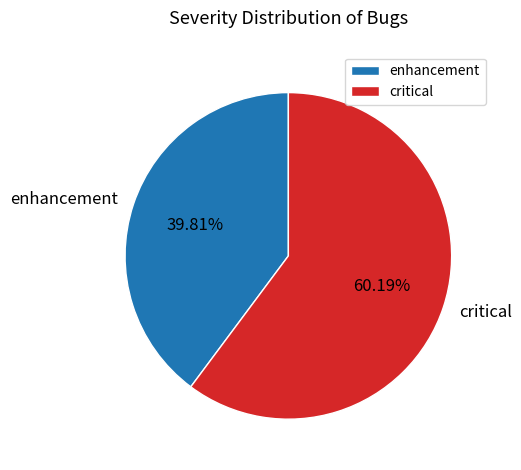

What is the smallest slice in the pie chart?

enhancement